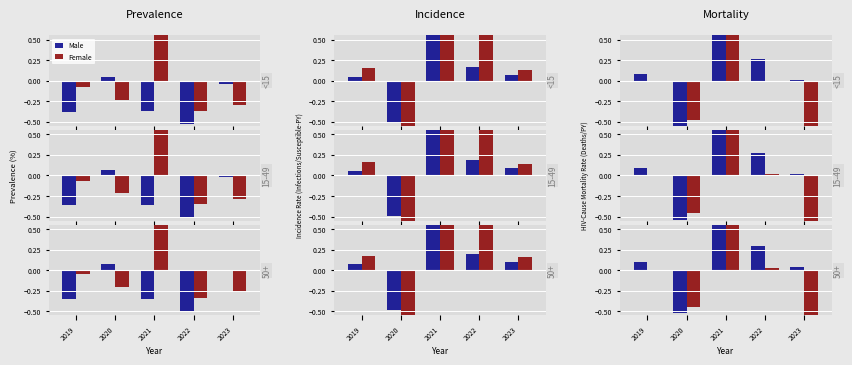

Which series has the widest spread of values?

Female